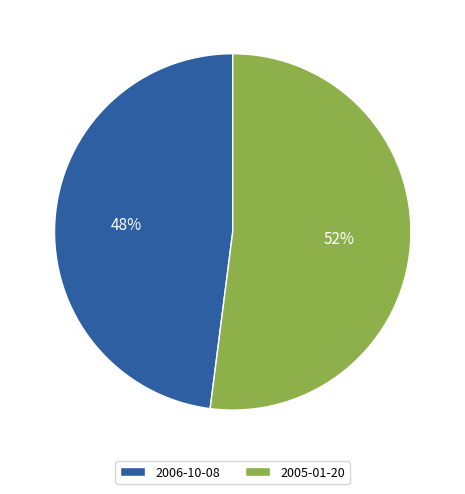

What percentage is the 2005-01-20 slice, to the nearest percent?

52%